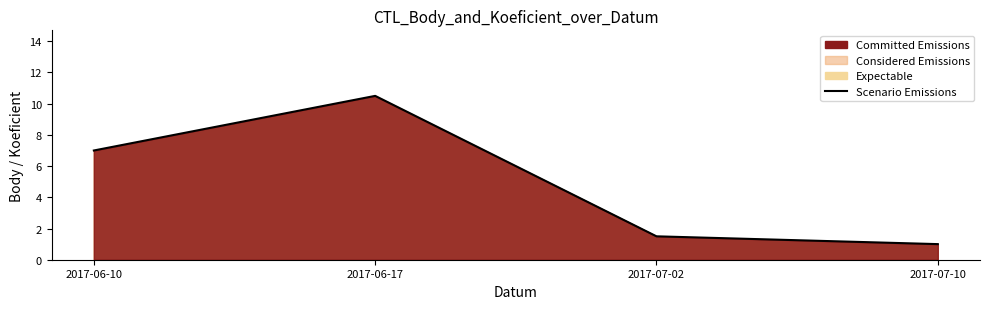

Reading right to left, list all the values displayed in this chart.

1.0	1.5	10.5	7.0